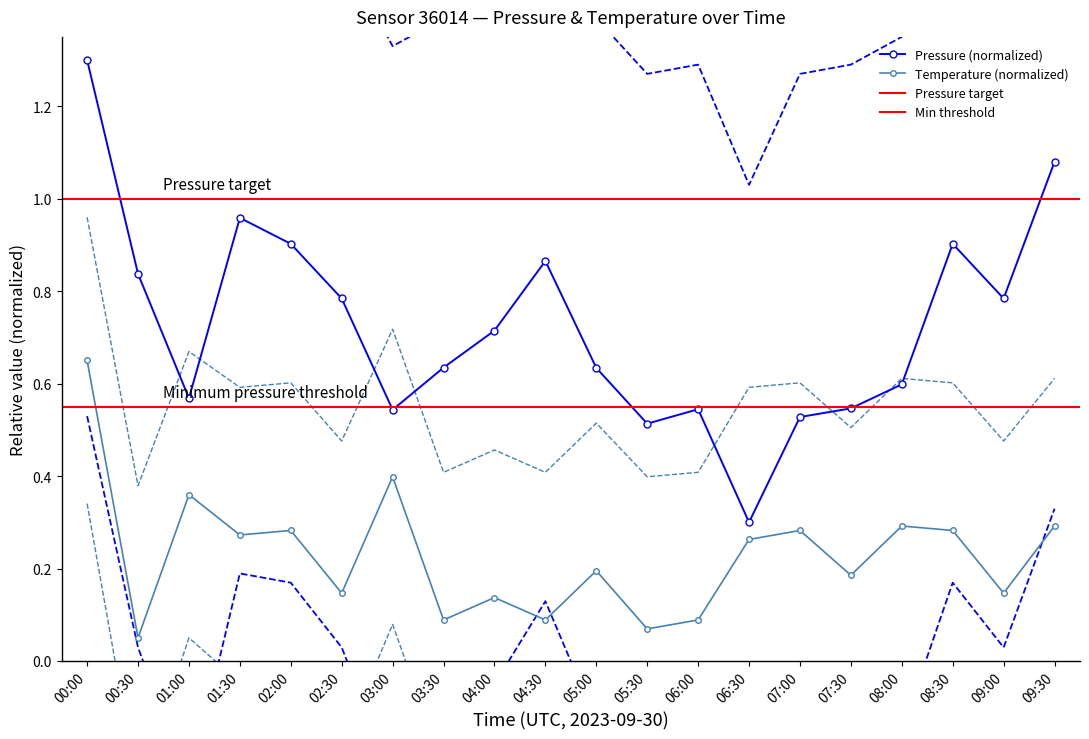

Reading left to right, list all the values displayed in this chart.

pressure: 1.3	0.8	0.6	1.0	0.9	0.8	0.5	0.6	0.7	0.9	0.6	0.5	0.5	0.3	0.5	0.5	0.6	0.9	0.8	1.1
pressure_upper: 2.0	1.6	1.4	1.7	1.6	1.5	1.3	1.4	1.5	1.6	1.4	1.3	1.3	1.0	1.3	1.3	1.4	1.6	1.5	1.8
pressure_lower: 0.5	0.0	-0.3	0.2	0.2	0.0	-0.3	-0.1	-0.1	0.1	-0.1	-0.3	-0.2	-0.4	-0.2	-0.2	-0.2	0.2	0.0	0.3
temperature: 0.7	0.1	0.4	0.3	0.3	0.1	0.4	0.1	0.1	0.1	0.2	0.1	0.1	0.3	0.3	0.2	0.3	0.3	0.1	0.3
temp_upper: 1.0	0.4	0.7	0.6	0.6	0.5	0.7	0.4	0.5	0.4	0.5	0.4	0.4	0.6	0.6	0.5	0.6	0.6	0.5	0.6
temp_lower: 0.3	-0.3	0.1	-0.0	-0.0	-0.2	0.1	-0.2	-0.2	-0.2	-0.1	-0.3	-0.2	-0.1	-0.0	-0.1	-0.0	-0.0	-0.2	-0.0